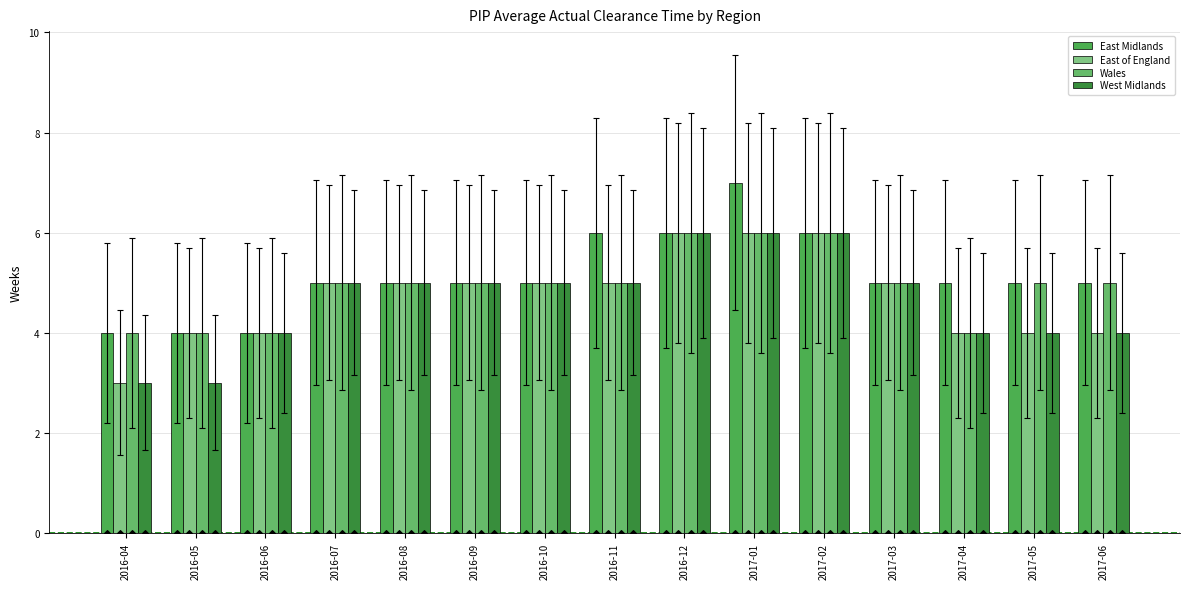

At how many categories does at least one series exceed 6?

1